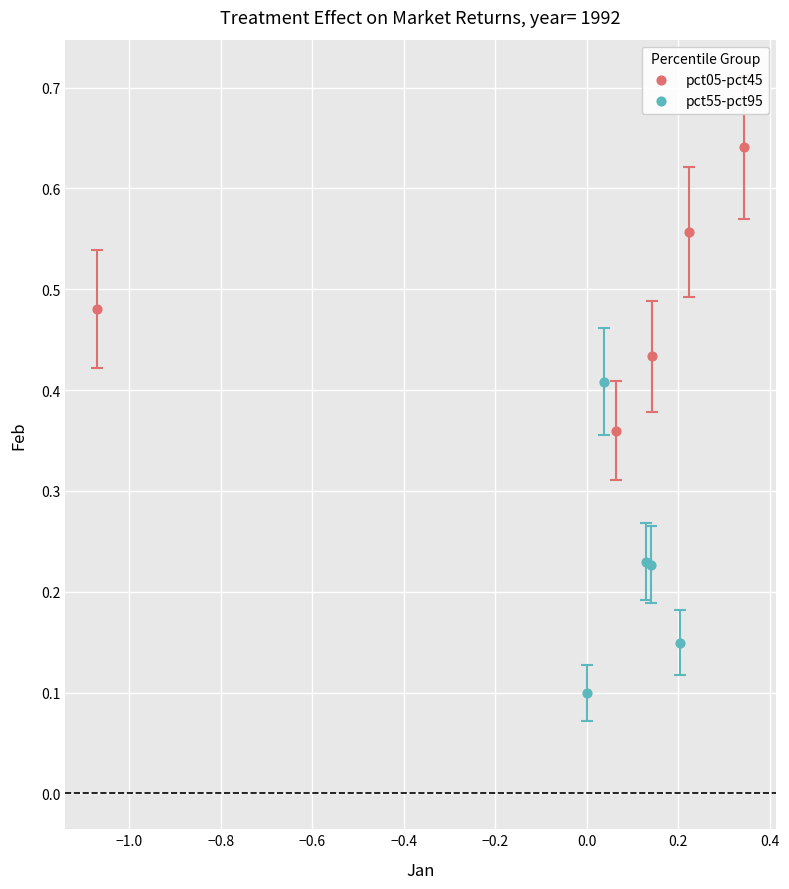

Which series contains the highest Y value?

pct05-pct45